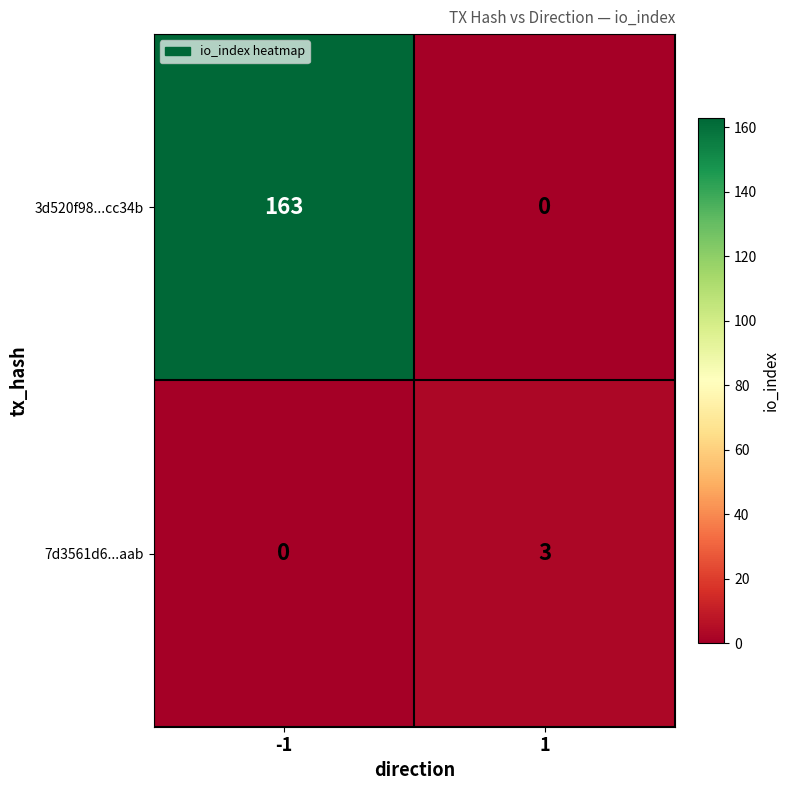

Which series has the largest range (max minus min)?

3d520f98...cc34b